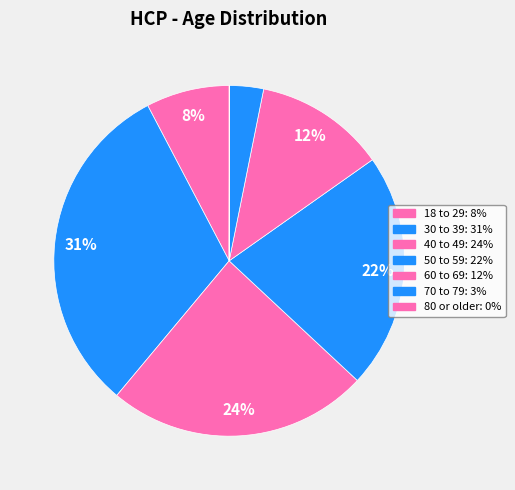

Which category has the smallest portion of the pie?

80 or older